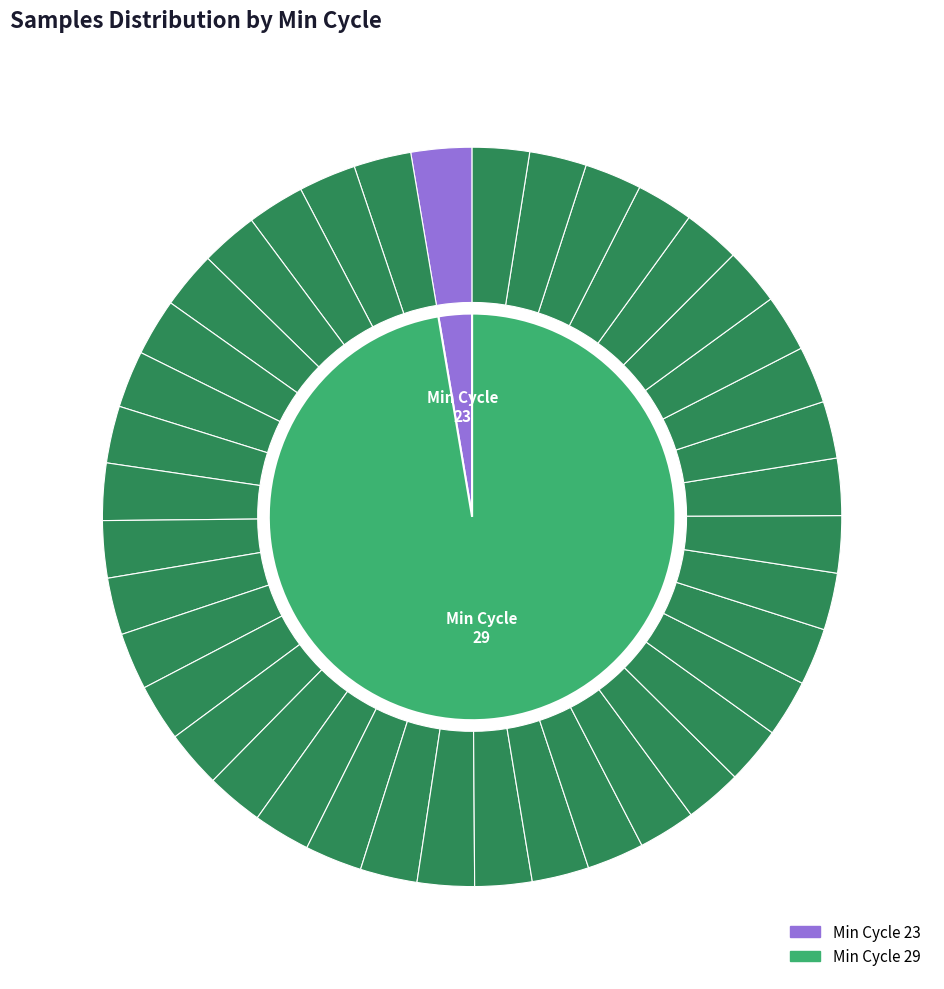

Which has a higher value, 29 or 29?

29